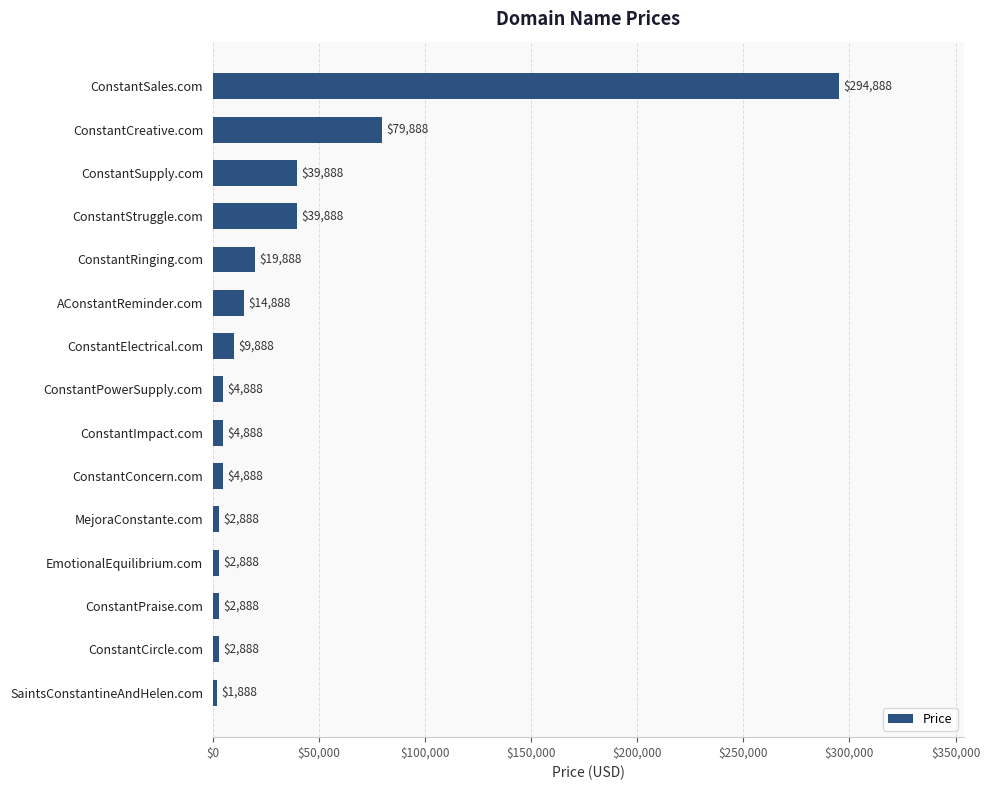

What is the maximum value shown in the chart?

294888